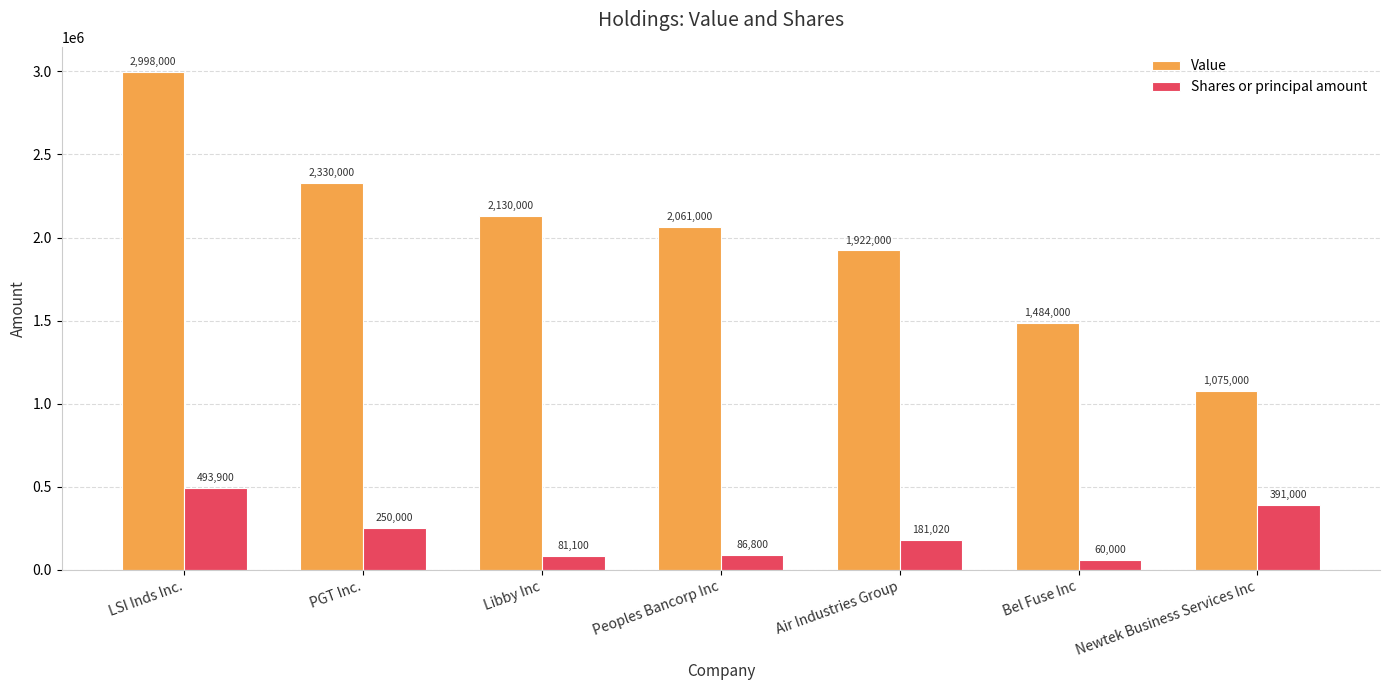

The value of Value at Air Industries Group is 2933568. True or false?

False